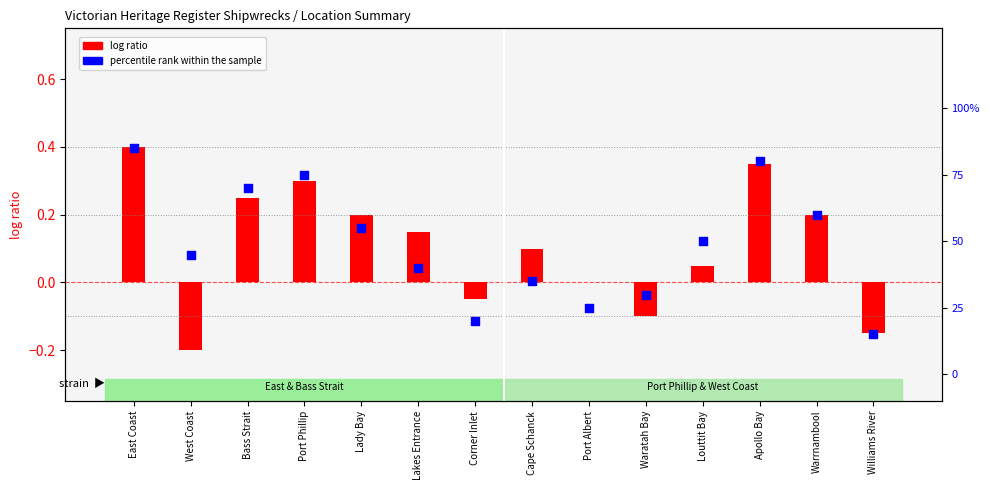

Which series has the widest spread of Y values?

percentile rank within the sample